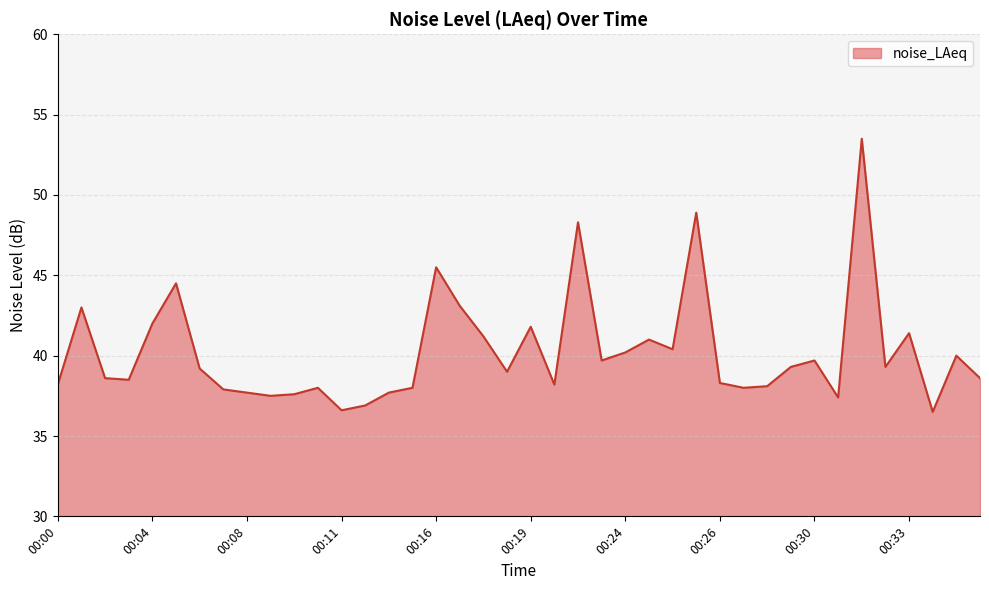

How many distinct data groups are displayed?

1